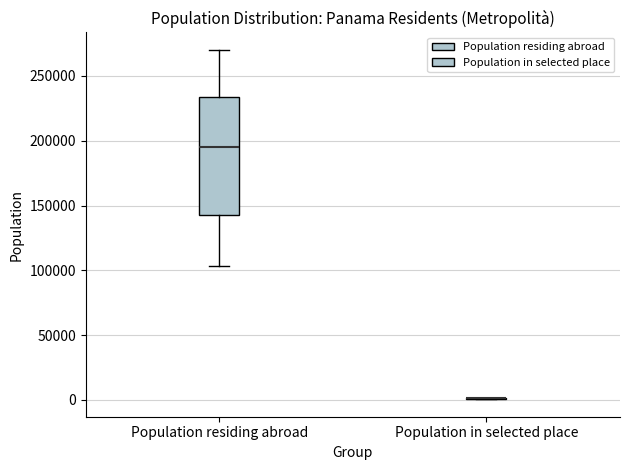

Which box is the tallest, from its lower edge to its upper edge?

Population residing abroad